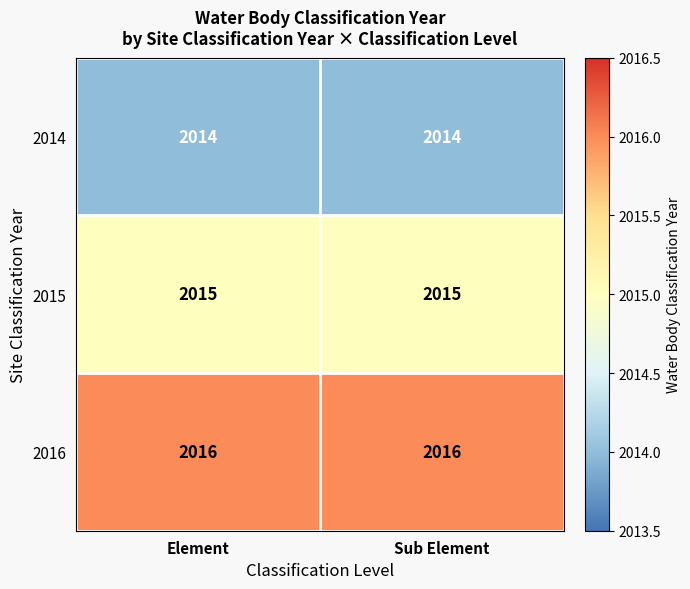

What is the maximum value for 2016?

2016